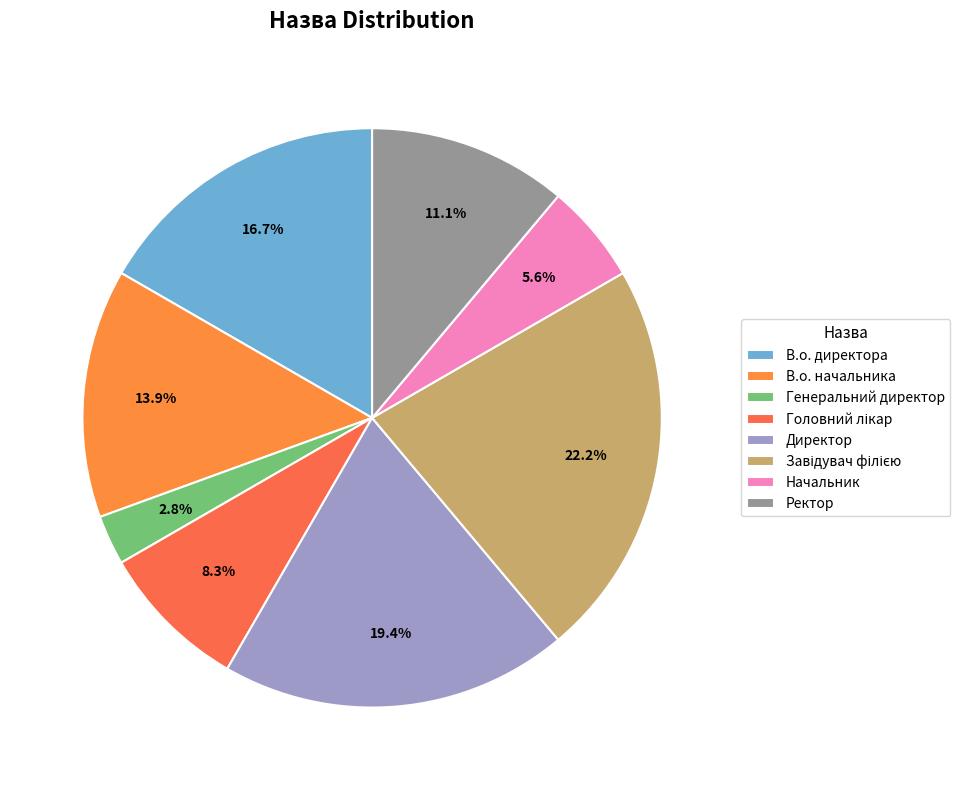

To the nearest percent, what is the difference between the Завідувач філією and Ректор slice percentages?

11%